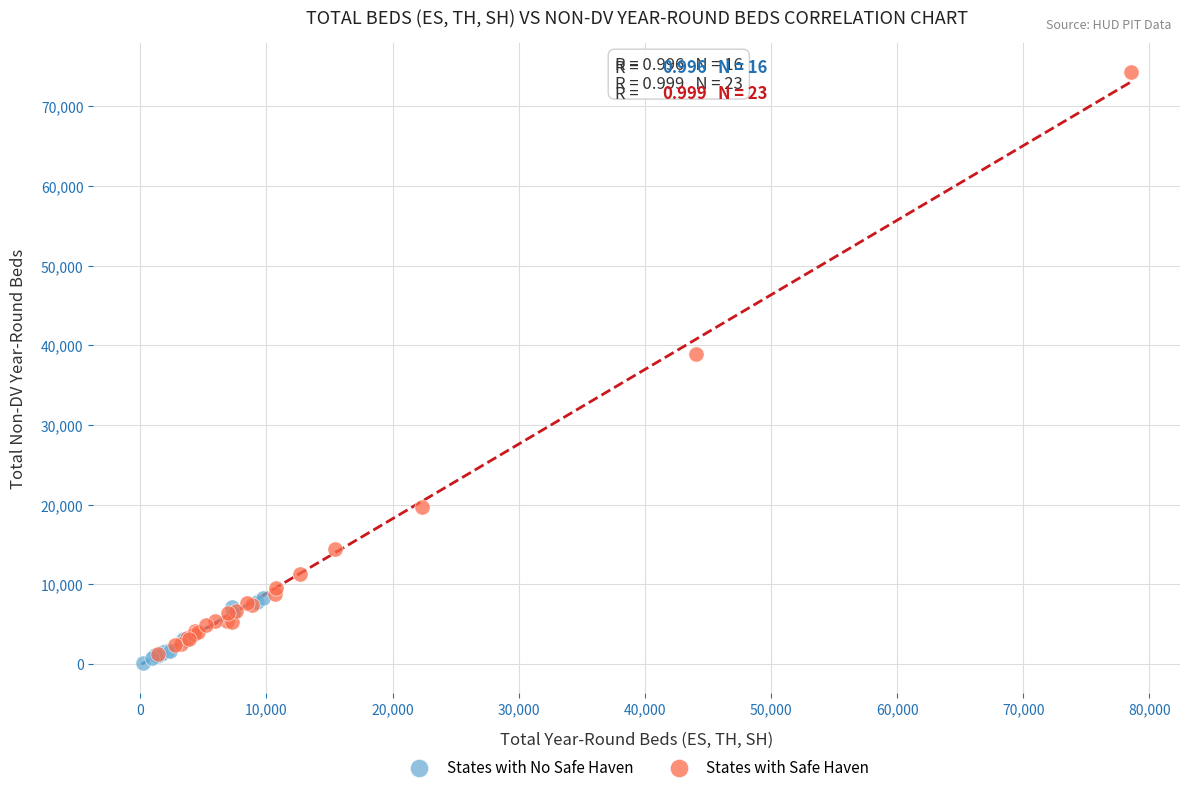

Which series contains the highest Y value?

States with Safe Haven